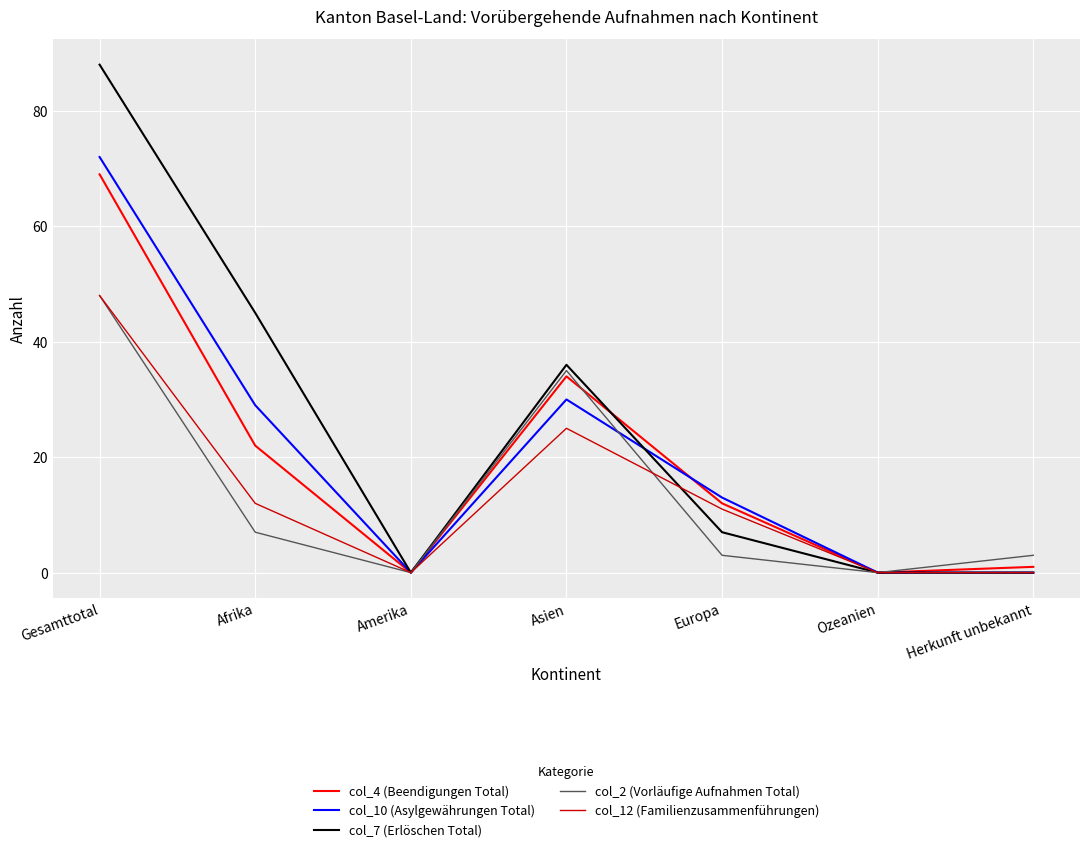

What position from the left is Afrika?

2